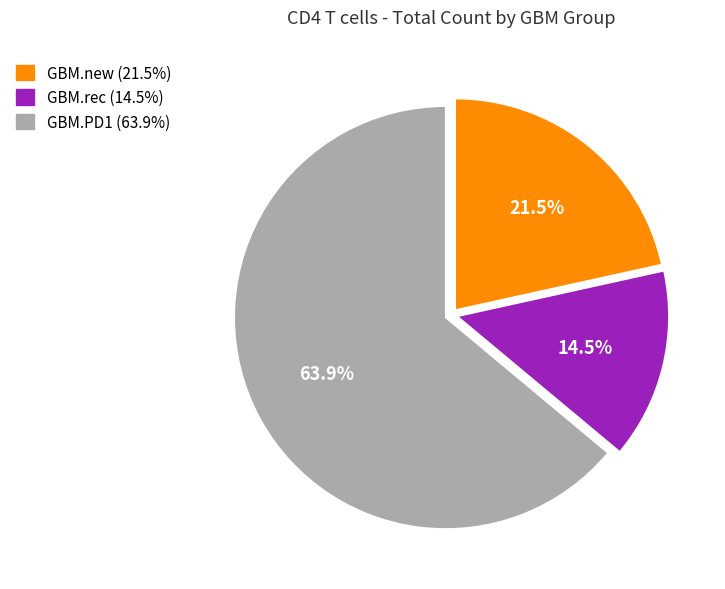

Rank the categories by value from highest to lowest.

GBM.PD1, GBM.new, GBM.rec